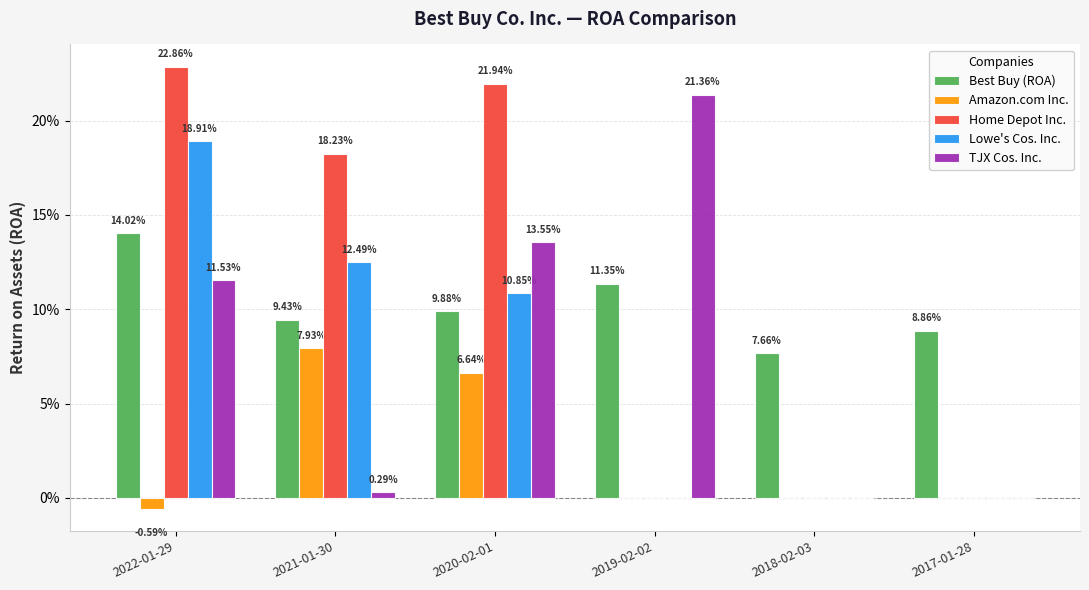

Are the bars horizontal?

No